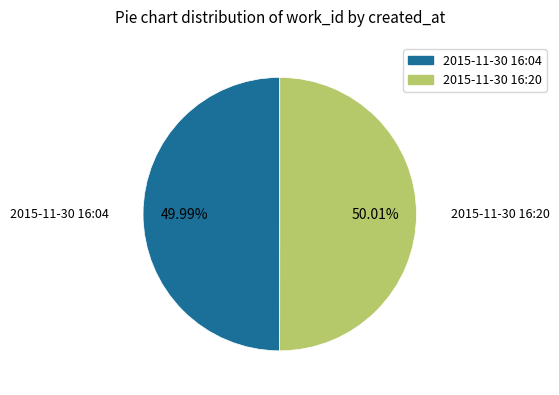

Is there a majority slice in this chart?

Yes